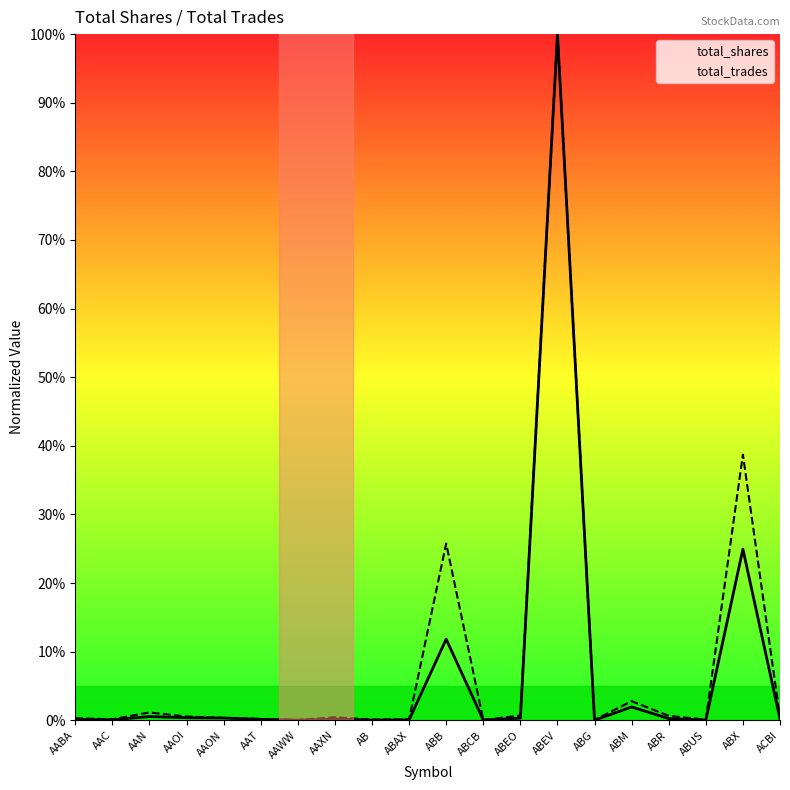

What is the highest value of the total_trades series?

100.0